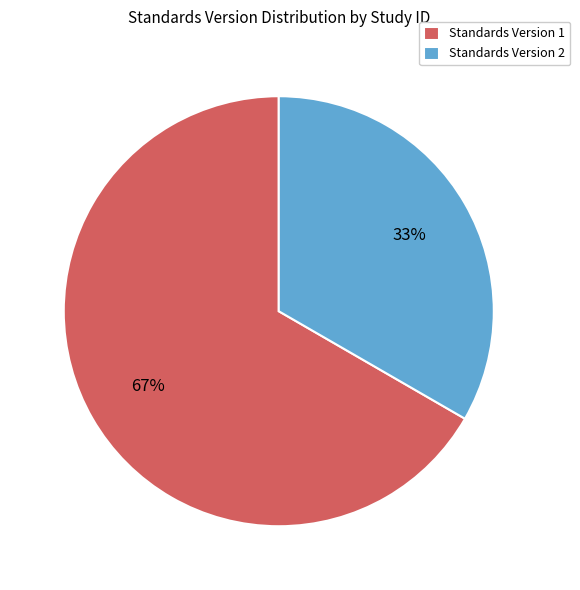

True or false: Standards Version 2 accounts for 39% of the total.

False